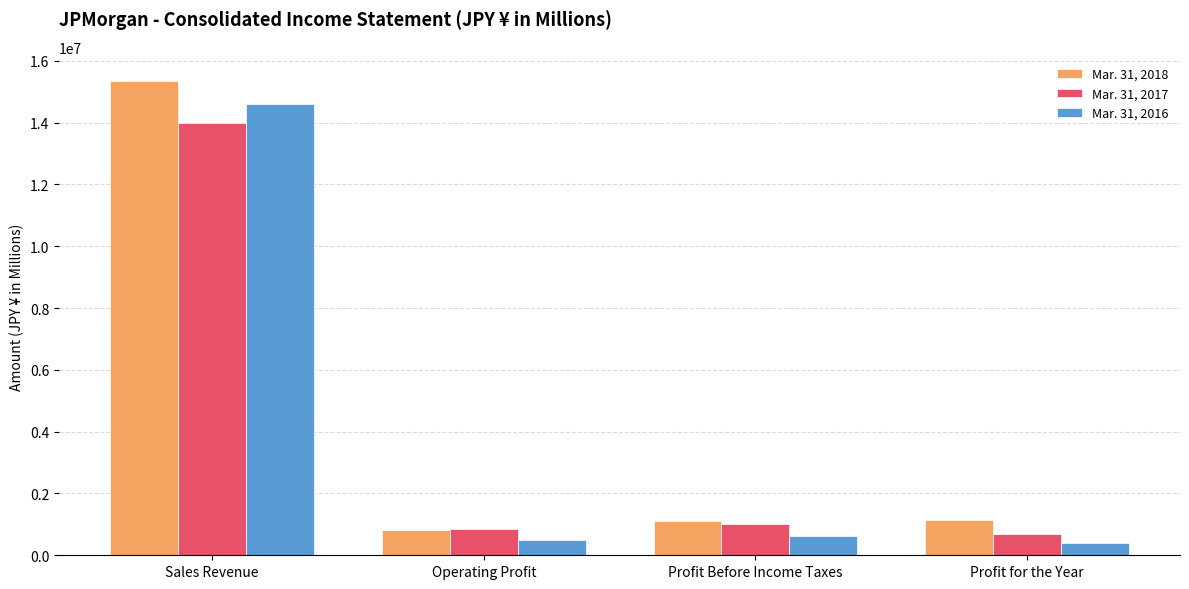

Rank the series by their average value, from lowest to highest.

Mar. 31, 2016, Mar. 31, 2017, Mar. 31, 2018